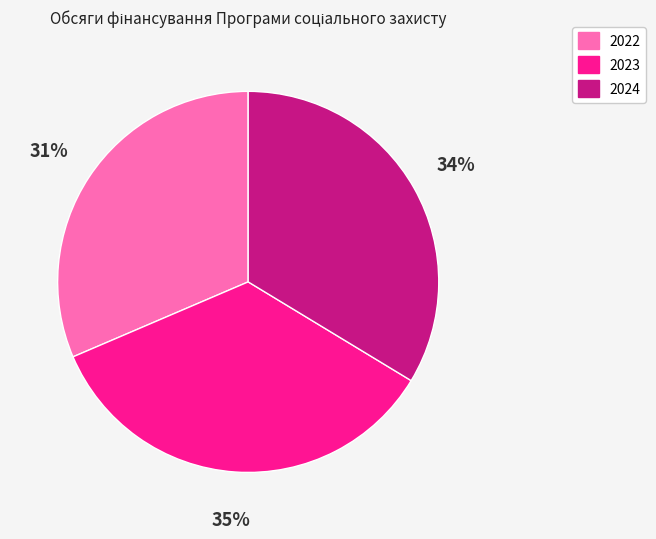

True or false: 2022 accounts for 38% of the total.

False